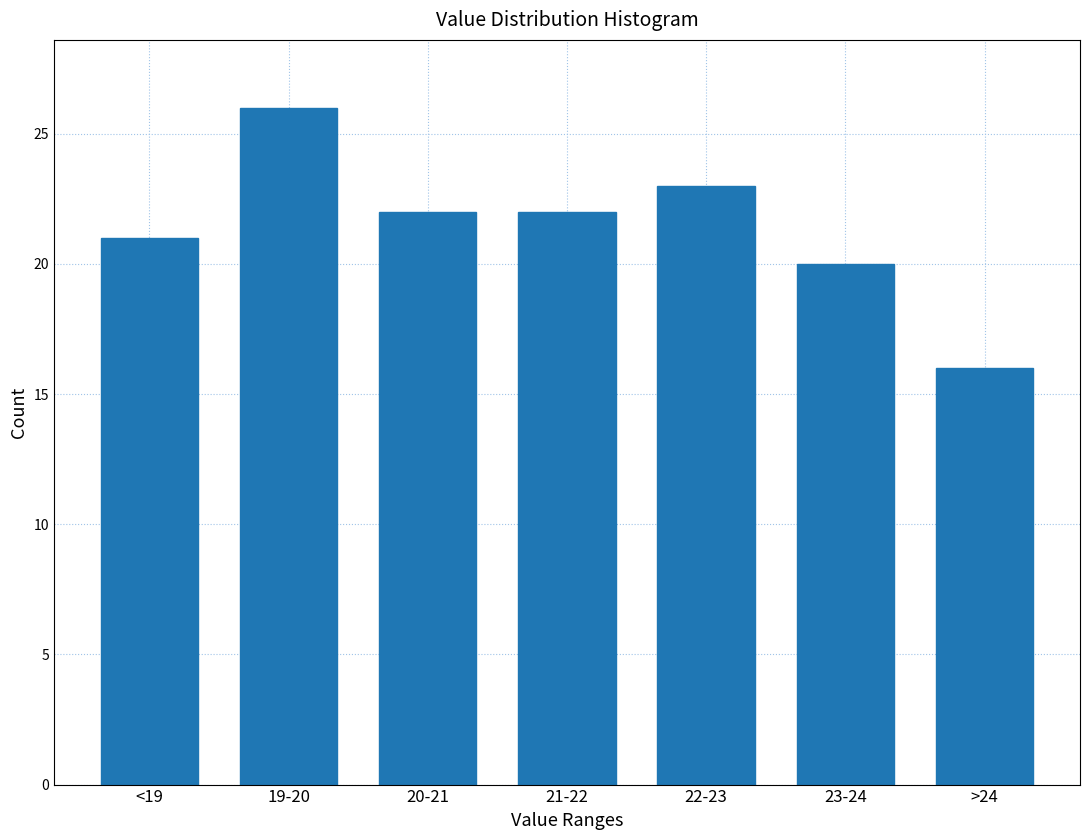

Reading left to right, what are all the values shown in this chart?

<19=21	19-20=26	20-21=22	21-22=22	22-23=23	23-24=20	>24=16